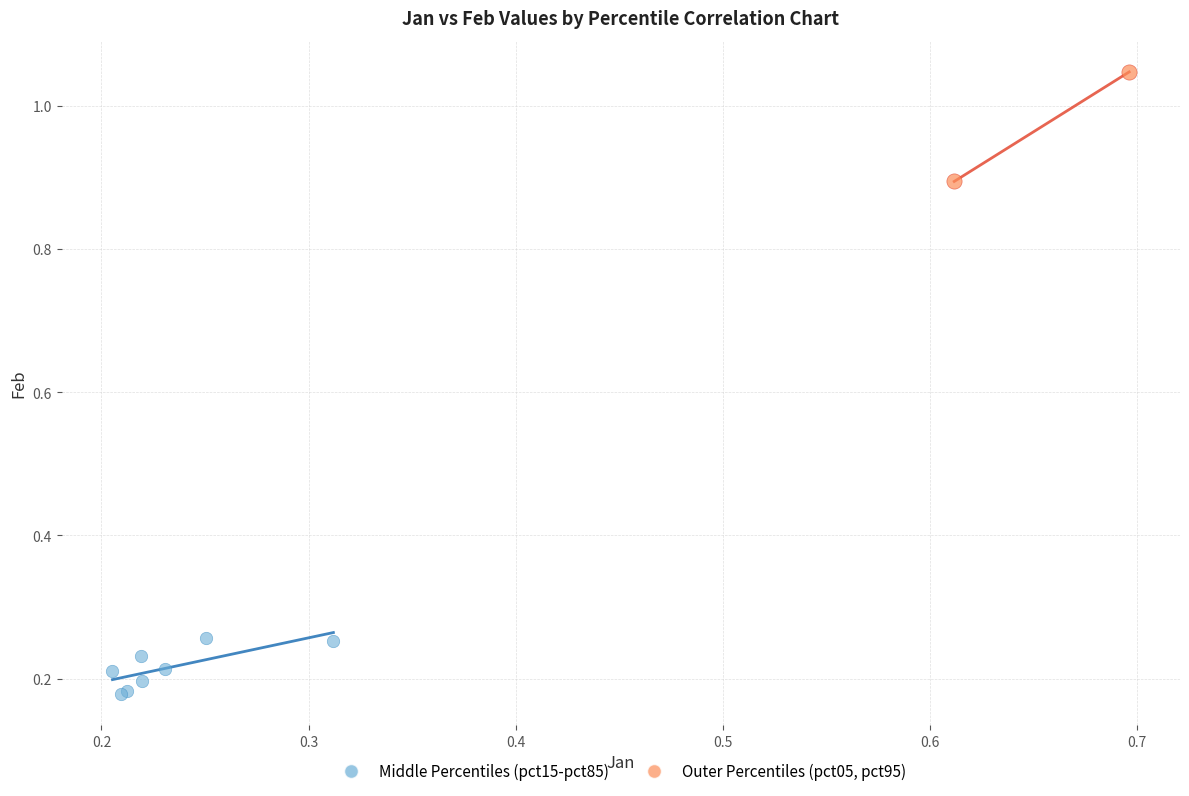

Which series reaches the maximum Y coordinate?

Outer Percentiles (pct05, pct95)